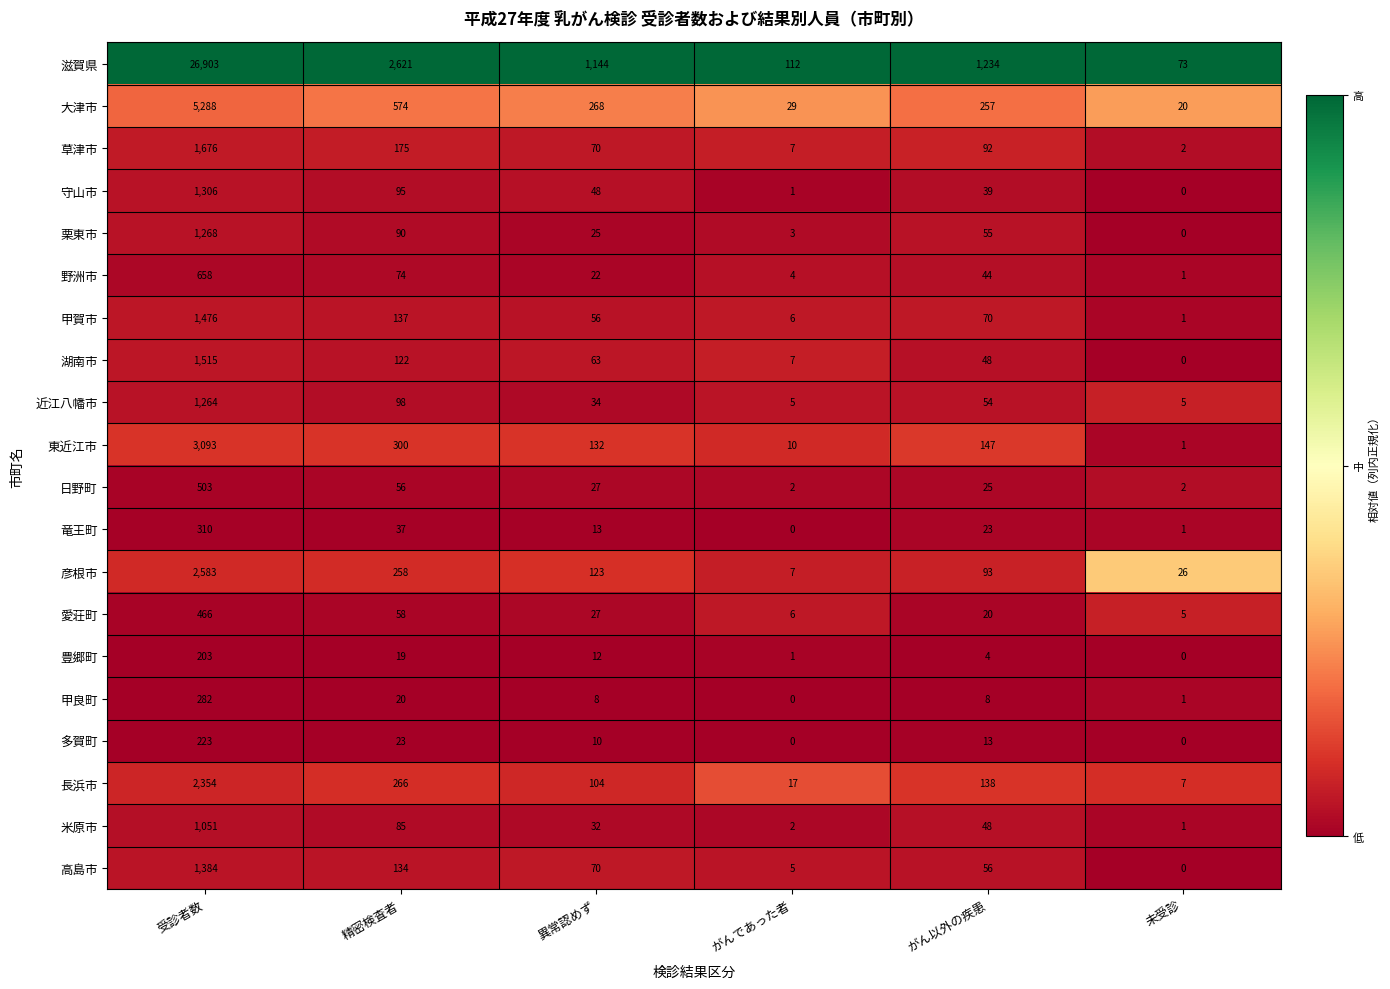

List the labels in order of 栗東市 value, smallest first.

未受診, がんであった者, 異常認めず, がん以外の疾患, 精密検査者, 受診者数